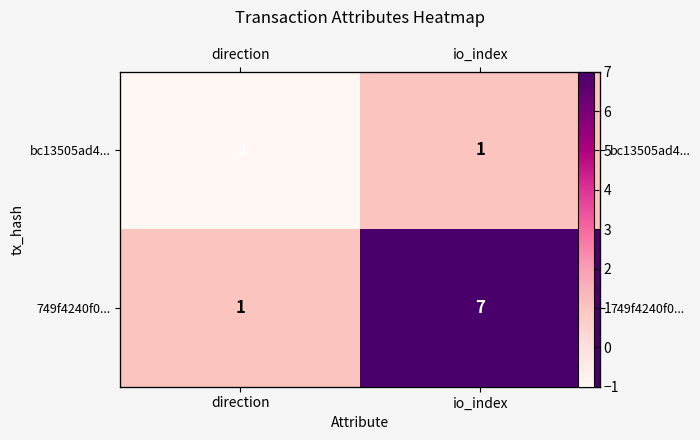

Which series changed the most between direction and io_index?

749f4240f0...